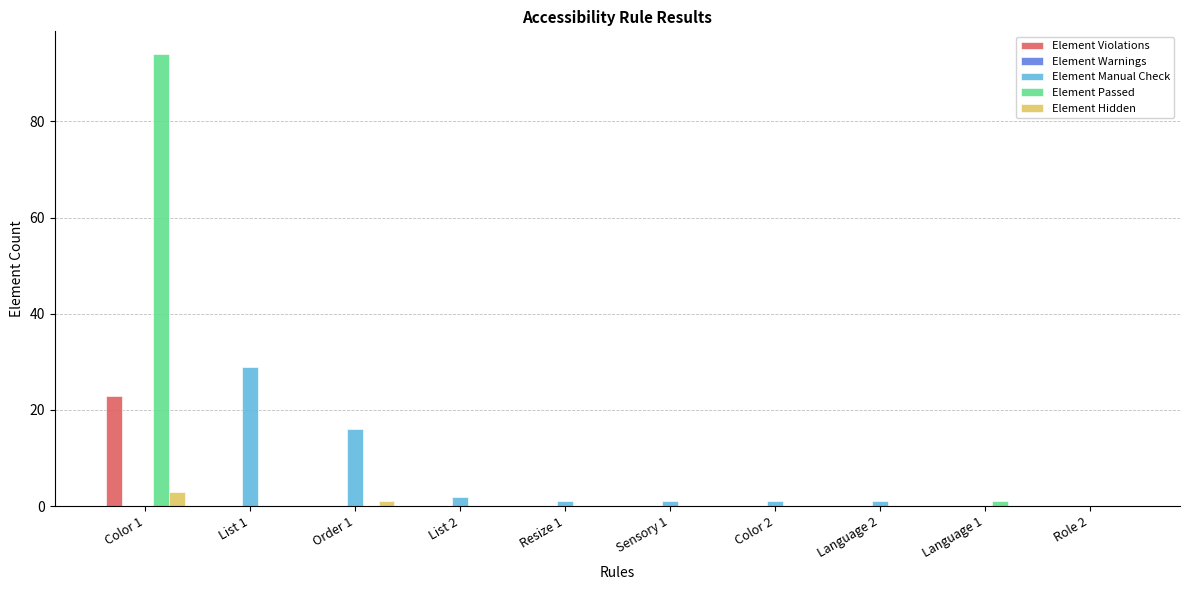

Between Order 1 and Language 1, which series saw the biggest shift?

Element Manual Check